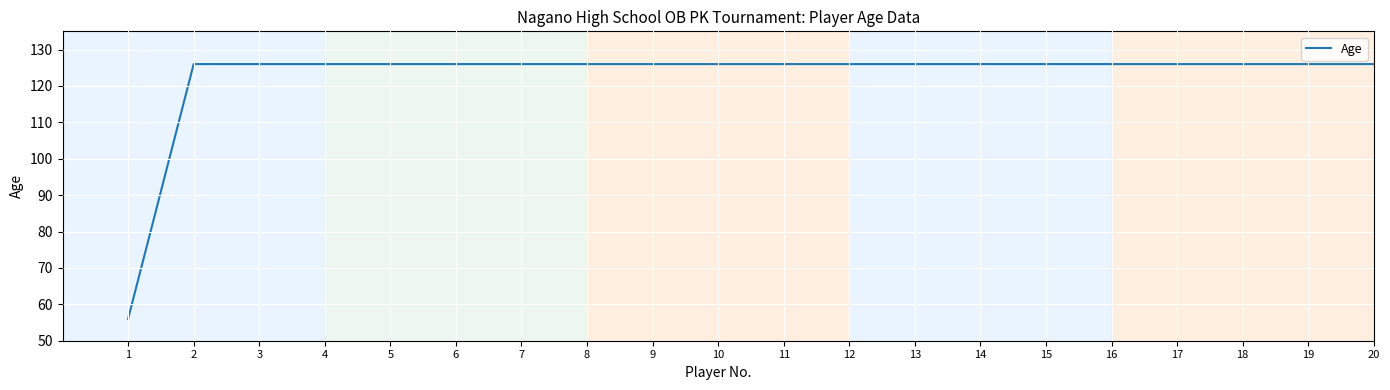

Reading right to left, extract all data points from this chart.

126	126	126	126	126	126	126	126	126	126	126	126	126	126	126	126	126	126	126	56